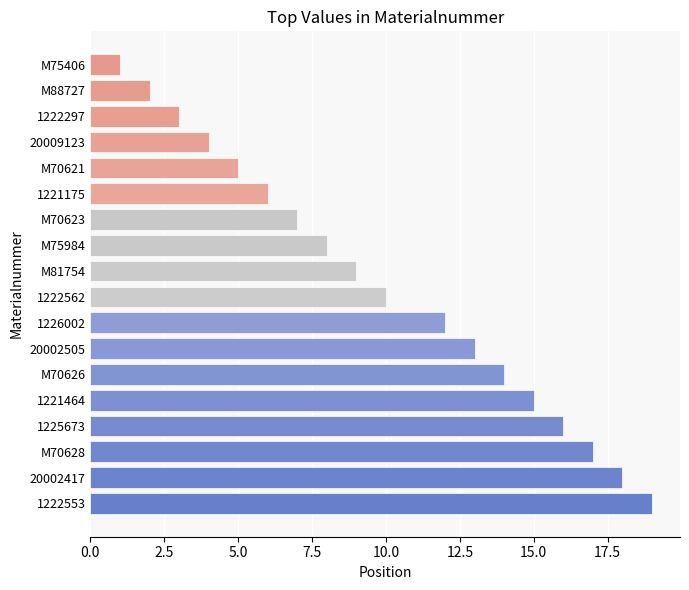

Is it true that the value at 1222297 is 5?

False